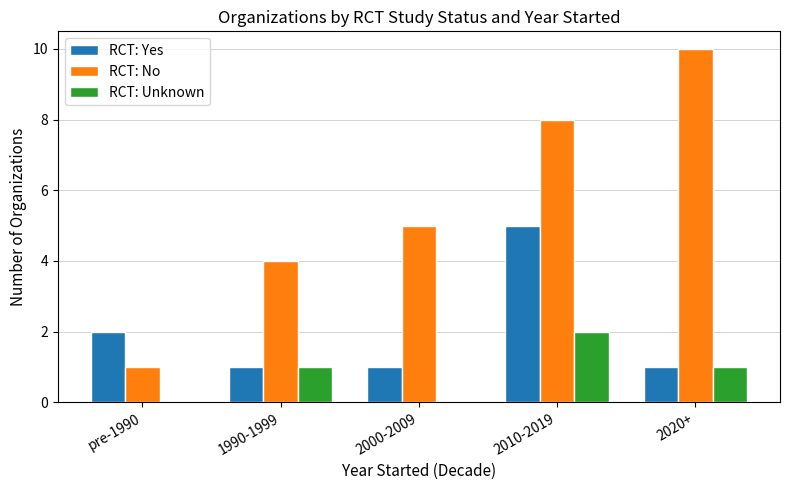

Are the bars horizontal?

No